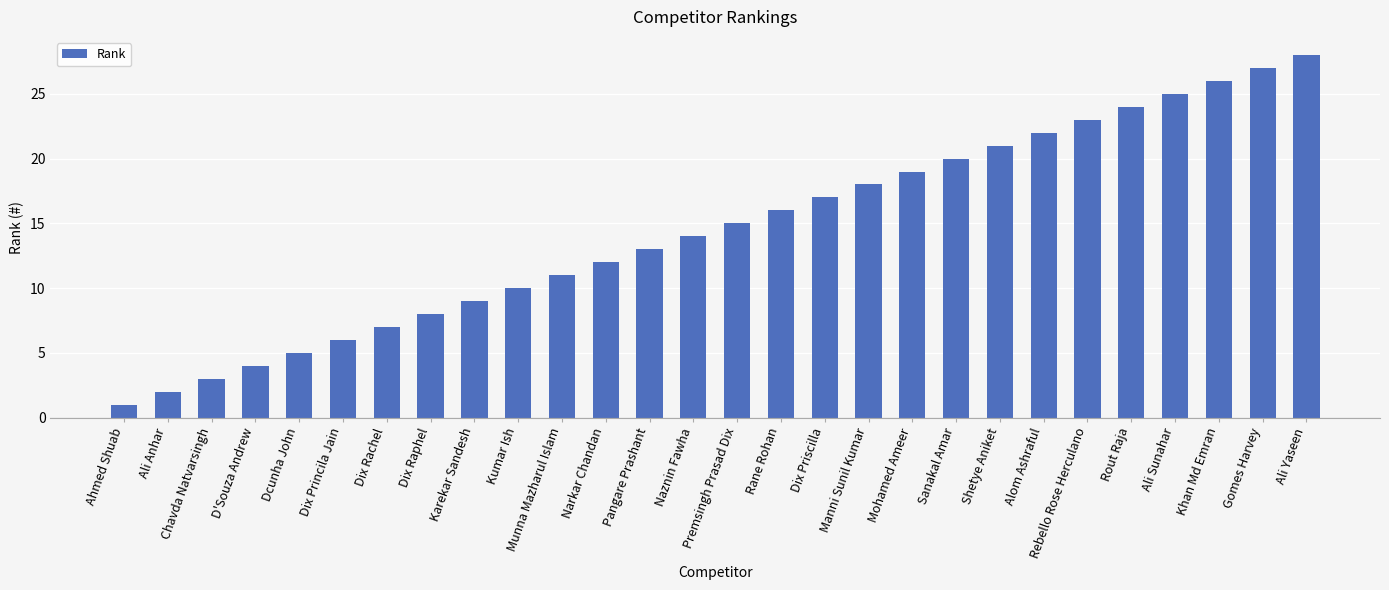

Count the number of data series in this chart.

1